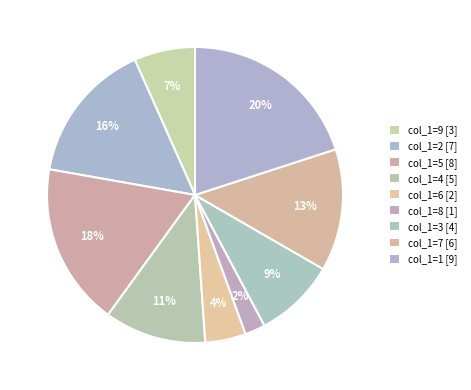

Count the number of slices in the pie.

9